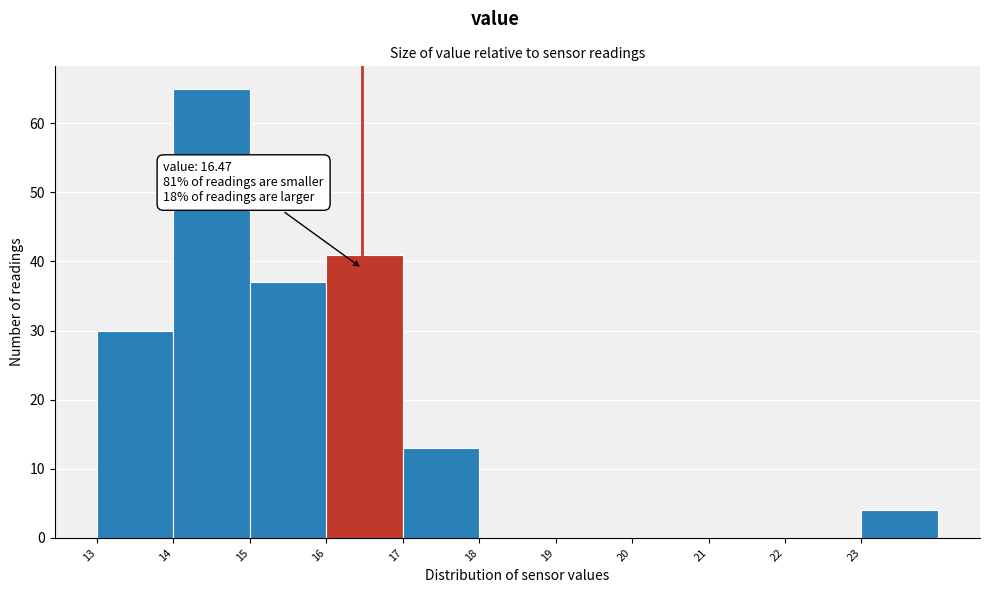

Over which range of the x-axis is the bar tallest?

14 to 15